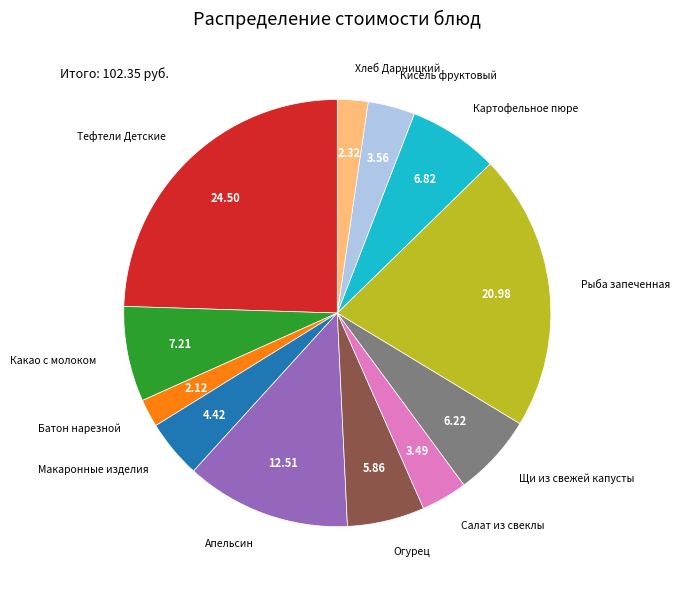

Which has a higher value, Тефтели Детские or Кисель фруктовый?

Тефтели Детские